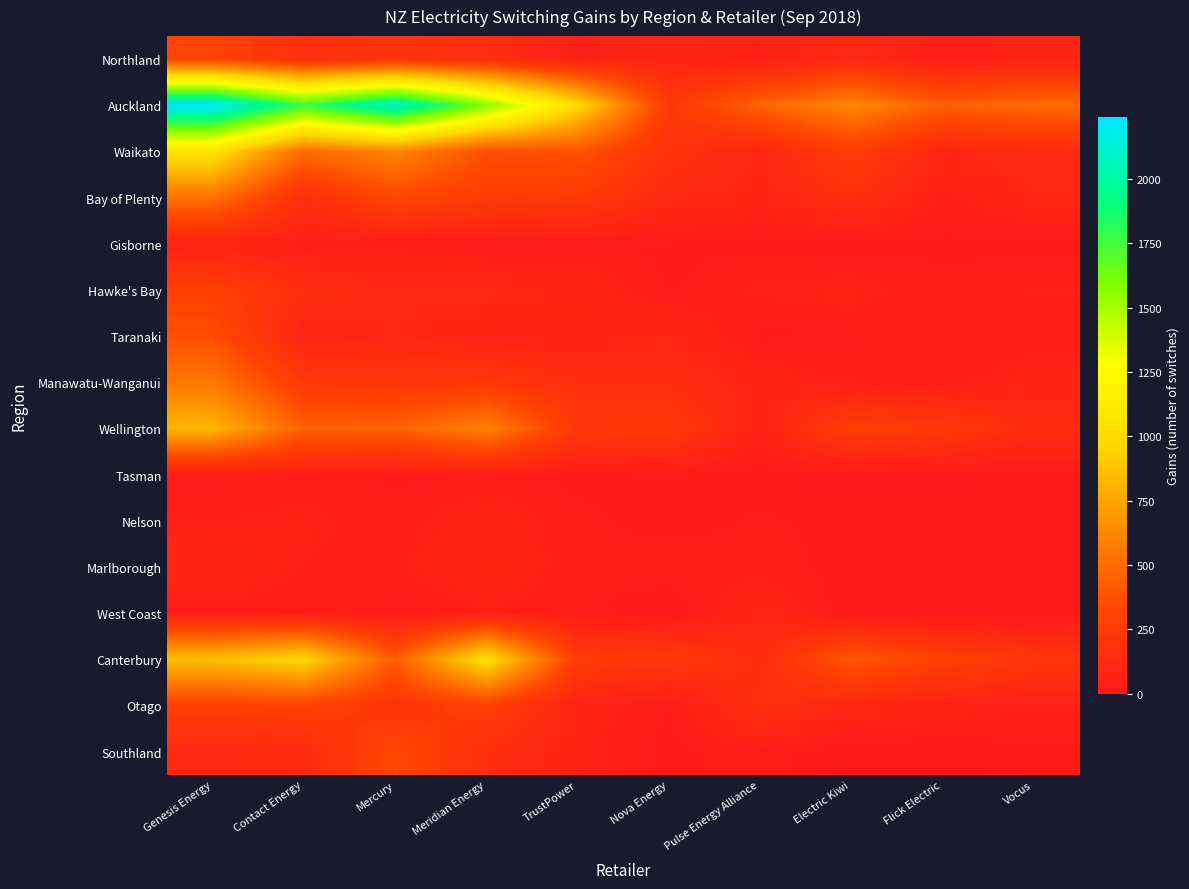

Which series has the largest total across all categories?

Auckland